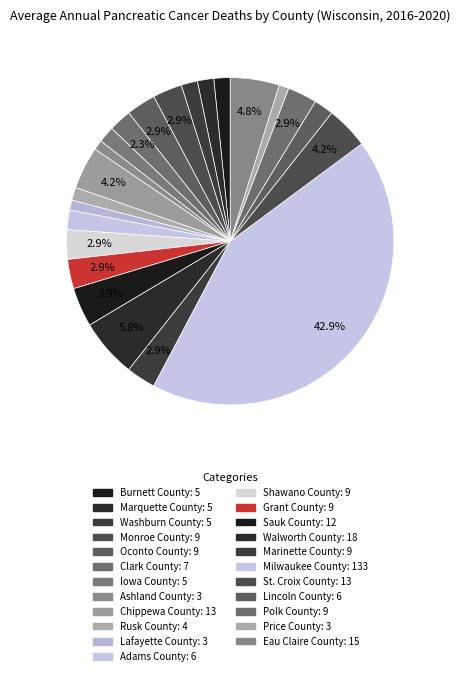

How many slices are in this pie chart?

23